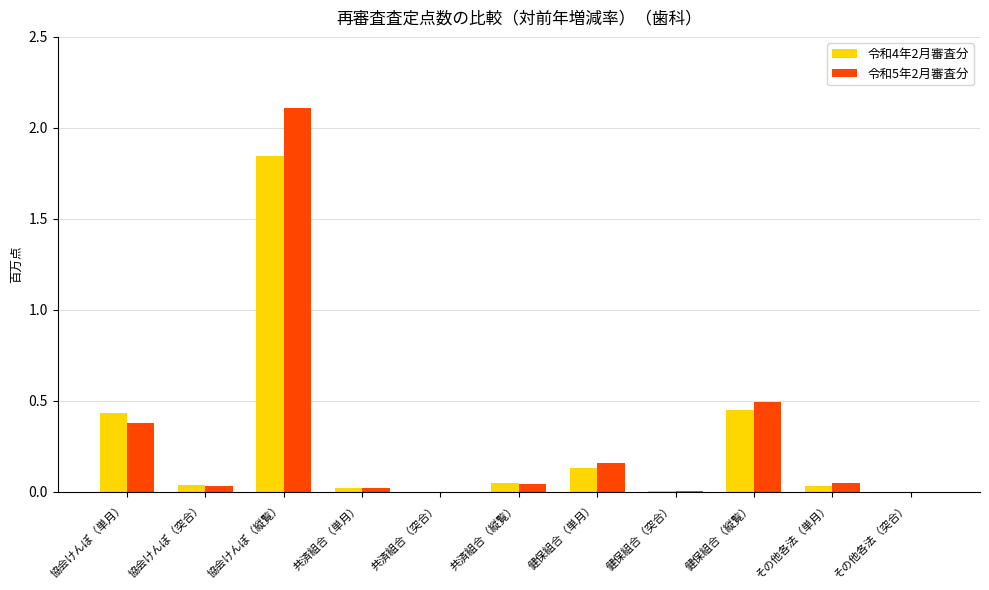

What are all the series names shown in the legend?

令和4年2月審査分, 令和5年2月審査分